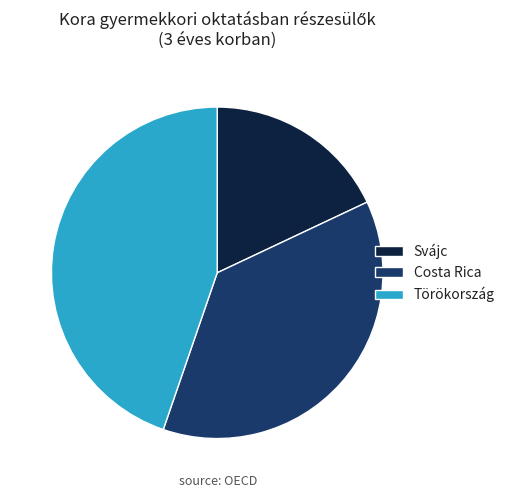

How many slices are in this pie chart?

3